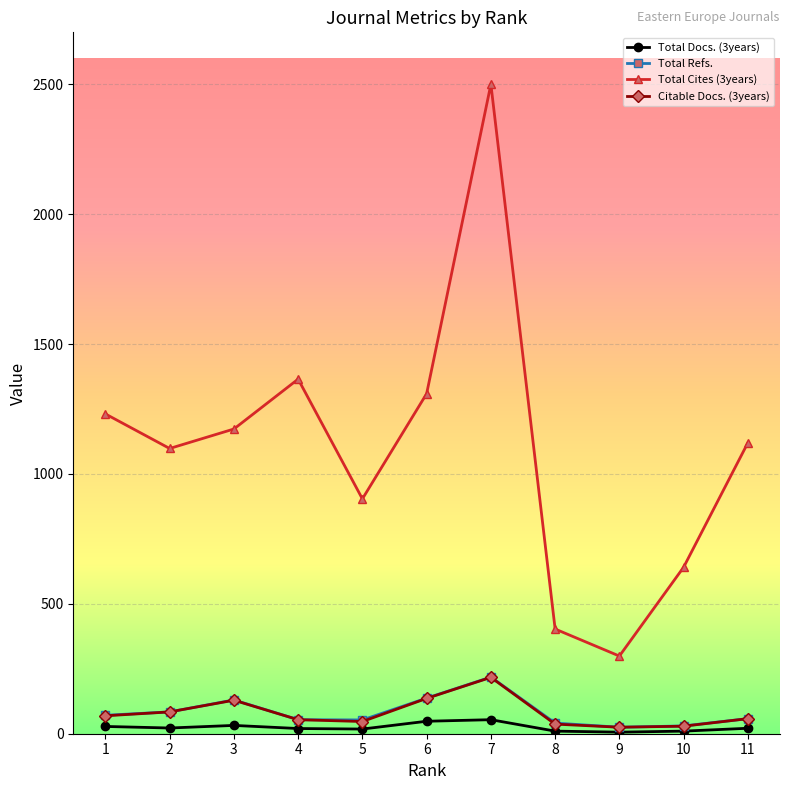

How many data points in Total Cites (3years) are less than 1120?

5